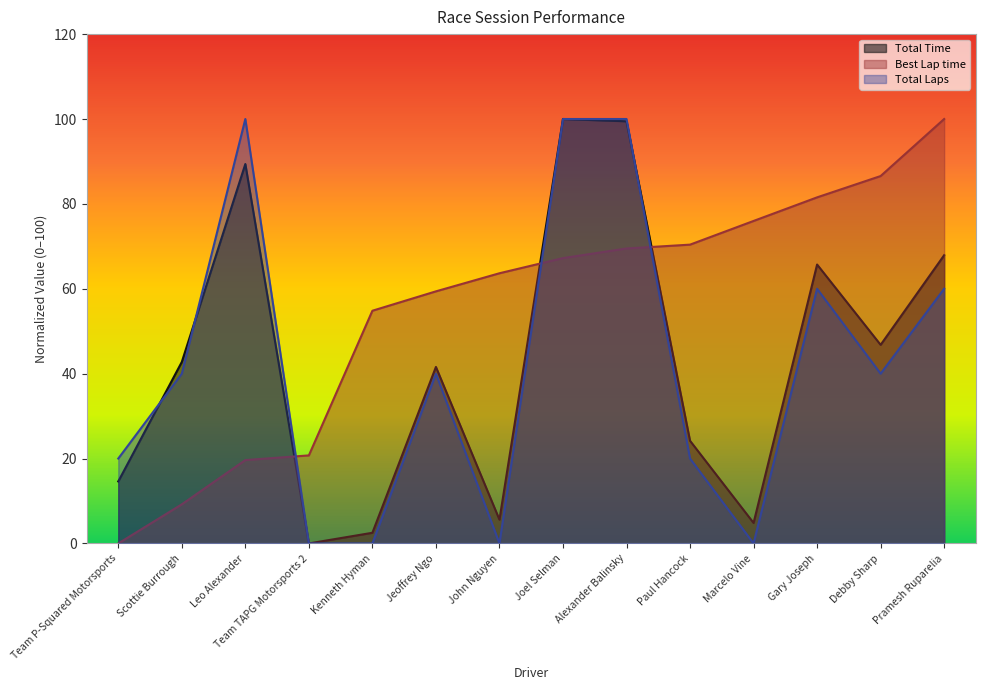

At which label does Total Laps first exceed 40?

Leo Alexander